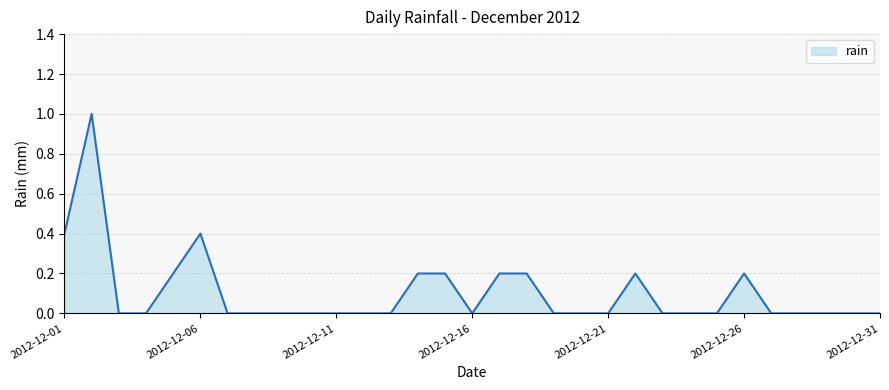

Is this an area chart (filled region under the line)?

Yes